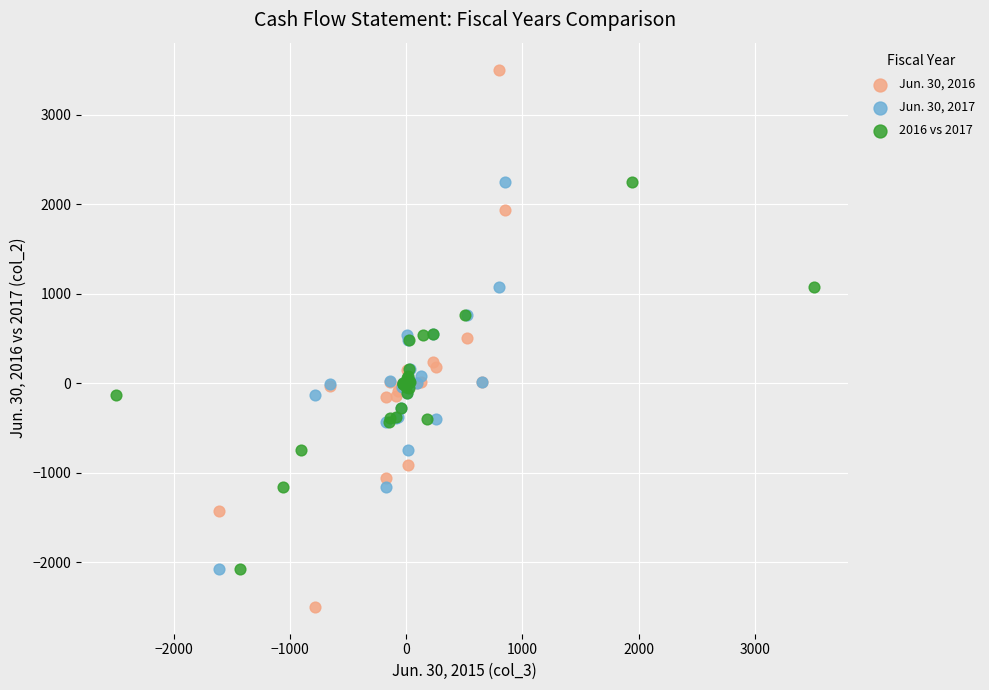

Which series contains the lowest Y value?

Jun. 30, 2016